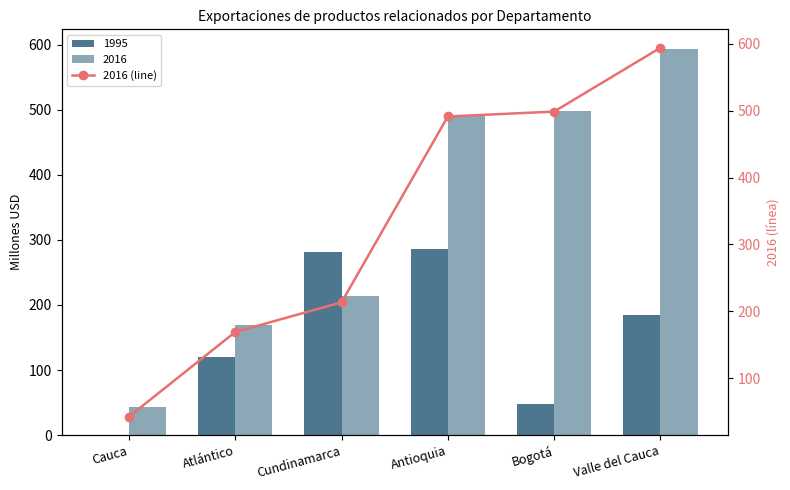

What is the change in value from Cundinamarca to Valle del Cauca?

+380.9